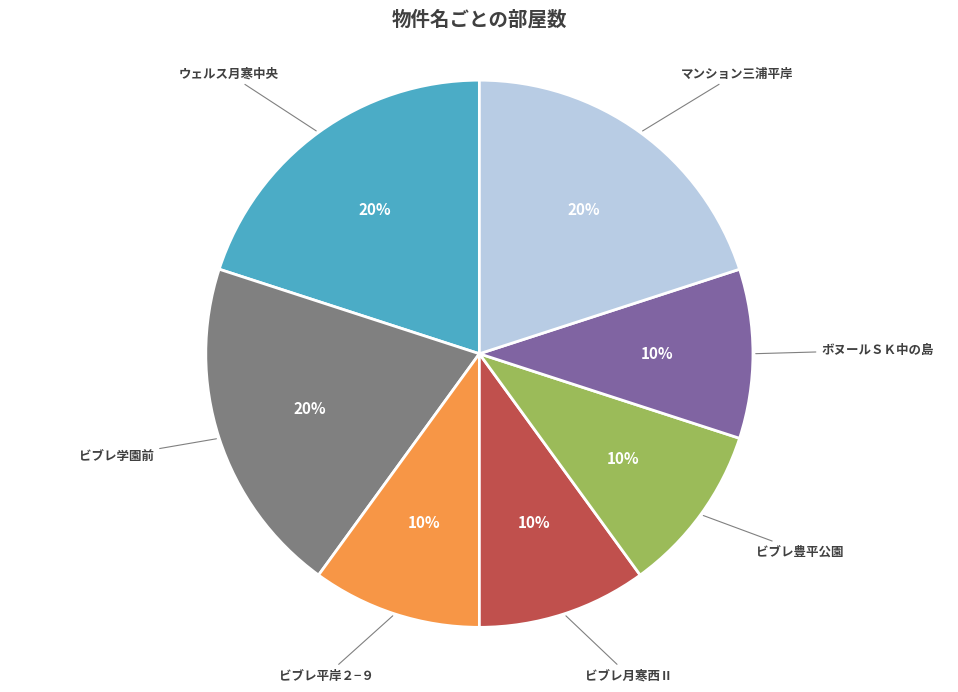

To the nearest percent, what portion does ビブレ月寒西Ⅱ represent?

10%